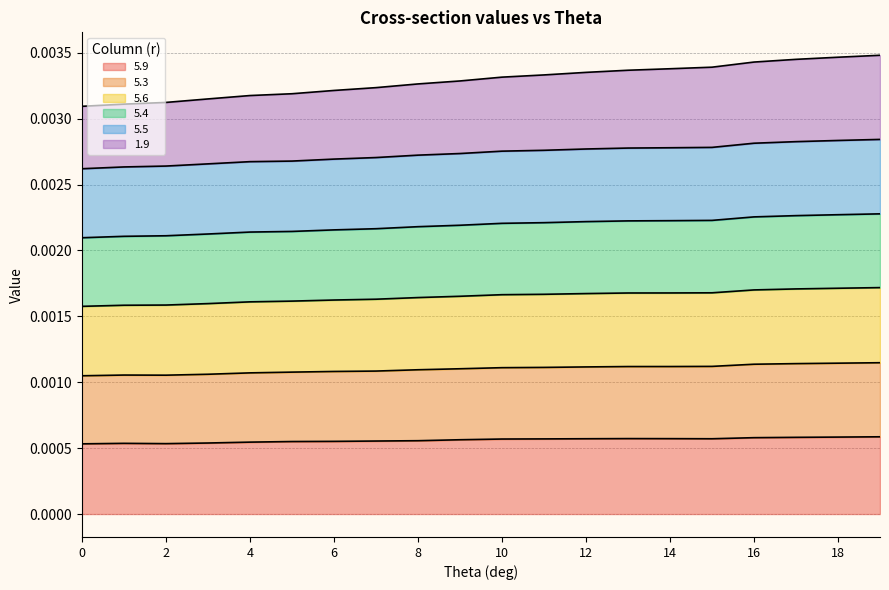

Reading left to right, list all the values displayed in this chart.

5.9: 0=0.0	1=0.0	2=0.0	3=0.0	4=0.0	5=0.0	6=0.0	7=0.0	8=0.0	9=0.0	10=0.0	11=0.0	12=0.0	13=0.0	14=0.0	15=0.0	16=0.0	17=0.0	18=0.0	19=0.0
5.3: 0=0.0	1=0.0	2=0.0	3=0.0	4=0.0	5=0.0	6=0.0	7=0.0	8=0.0	9=0.0	10=0.0	11=0.0	12=0.0	13=0.0	14=0.0	15=0.0	16=0.0	17=0.0	18=0.0	19=0.0
5.6: 0=0.0	1=0.0	2=0.0	3=0.0	4=0.0	5=0.0	6=0.0	7=0.0	8=0.0	9=0.0	10=0.0	11=0.0	12=0.0	13=0.0	14=0.0	15=0.0	16=0.0	17=0.0	18=0.0	19=0.0
5.4: 0=0.0	1=0.0	2=0.0	3=0.0	4=0.0	5=0.0	6=0.0	7=0.0	8=0.0	9=0.0	10=0.0	11=0.0	12=0.0	13=0.0	14=0.0	15=0.0	16=0.0	17=0.0	18=0.0	19=0.0
5.5: 0=0.0	1=0.0	2=0.0	3=0.0	4=0.0	5=0.0	6=0.0	7=0.0	8=0.0	9=0.0	10=0.0	11=0.0	12=0.0	13=0.0	14=0.0	15=0.0	16=0.0	17=0.0	18=0.0	19=0.0
1.9: 0=0.0	1=0.0	2=0.0	3=0.0	4=0.0	5=0.0	6=0.0	7=0.0	8=0.0	9=0.0	10=0.0	11=0.0	12=0.0	13=0.0	14=0.0	15=0.0	16=0.0	17=0.0	18=0.0	19=0.0